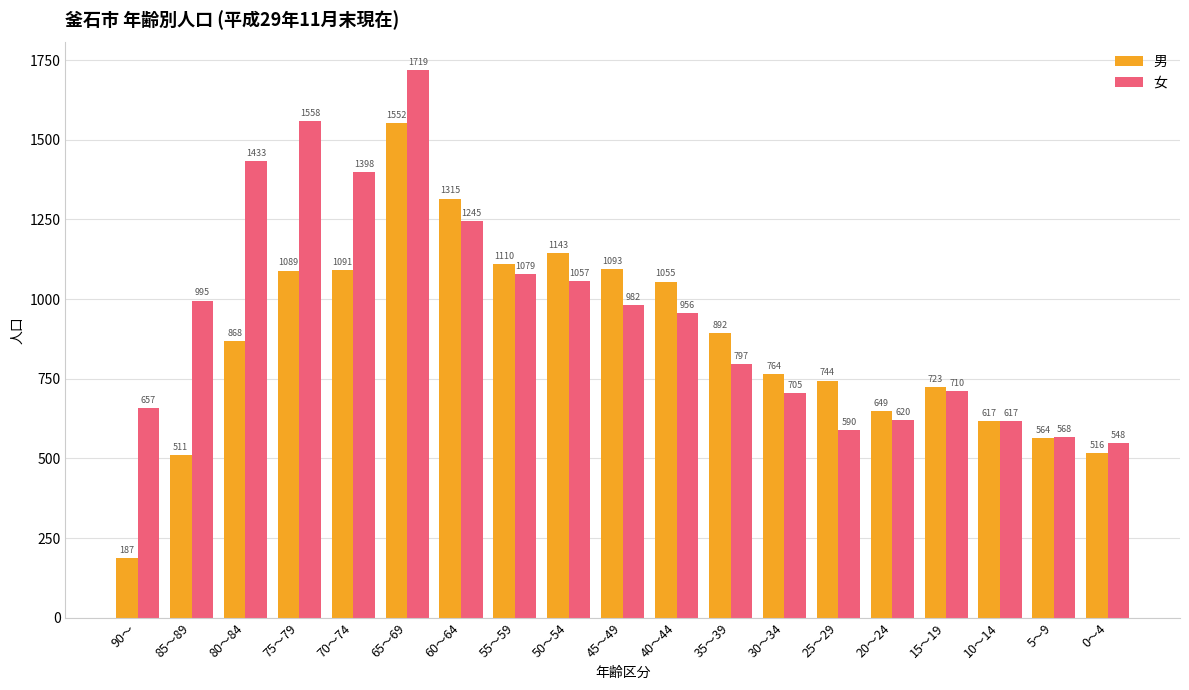

What is the smallest value displayed?

187